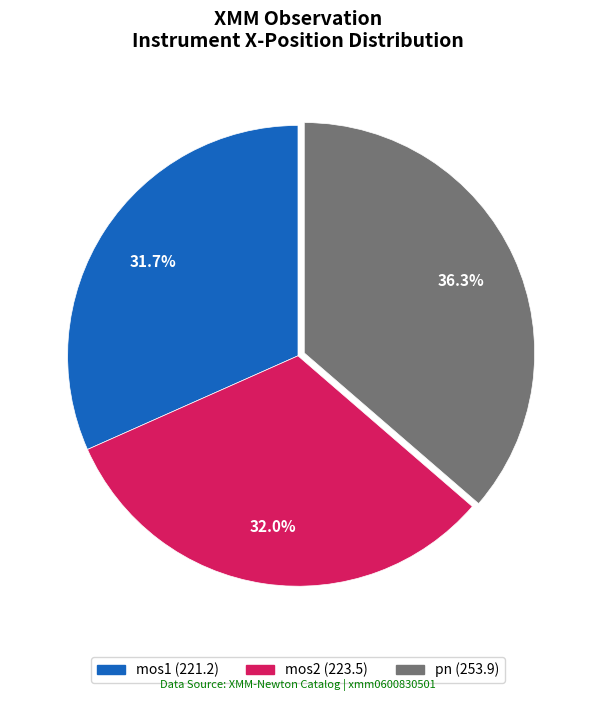

What percentage is NOT represented by mos2?

68.0%